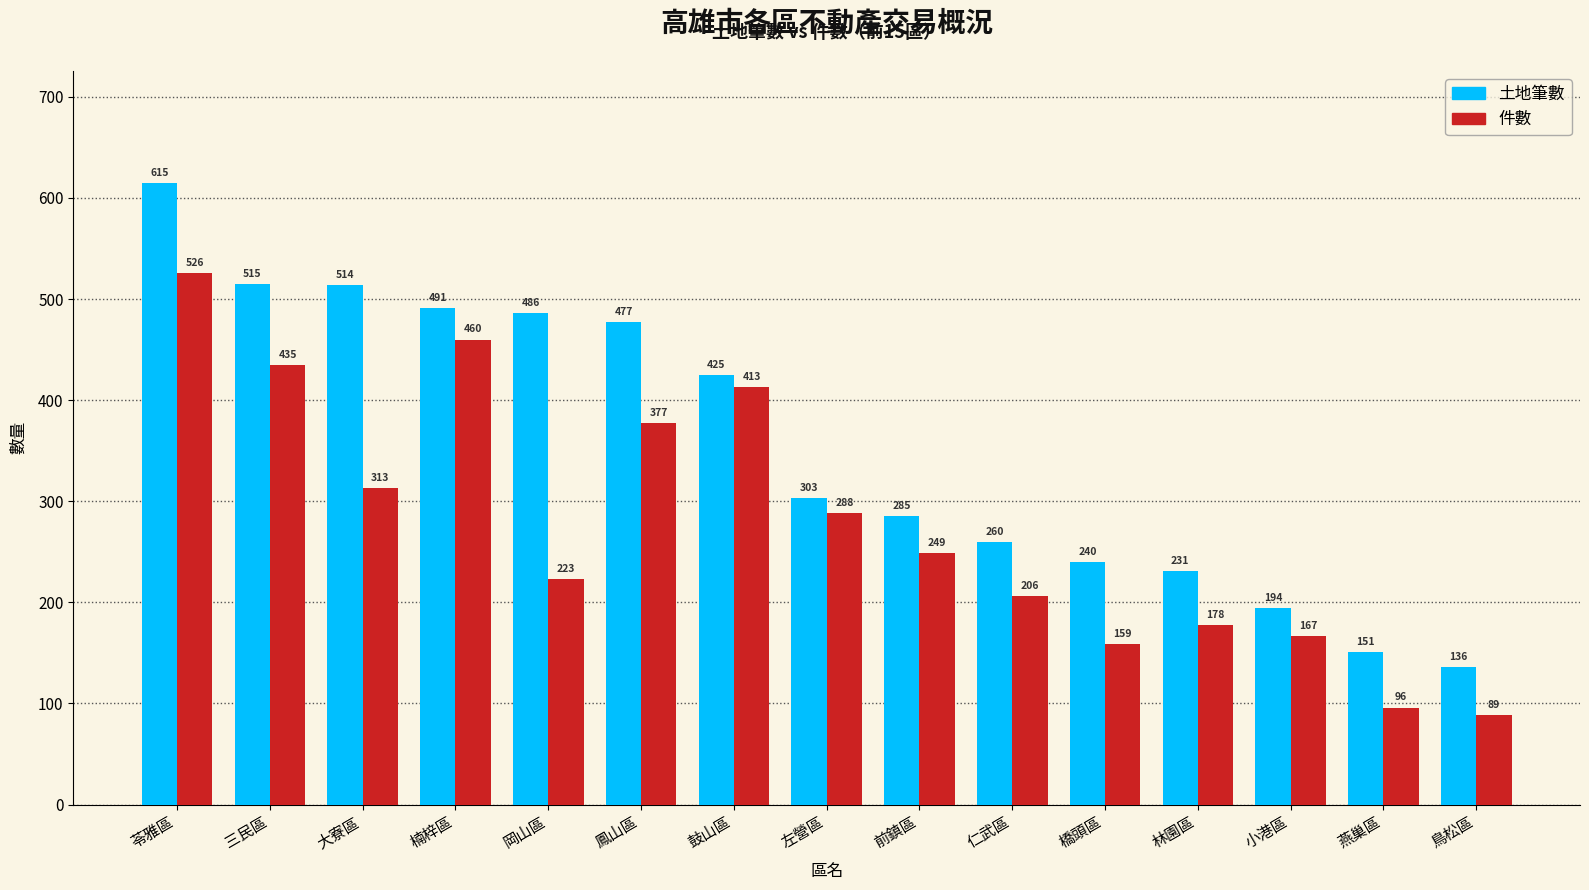

What is the sum of the 土地筆數 values at 大寮區 and 岡山區?

1000